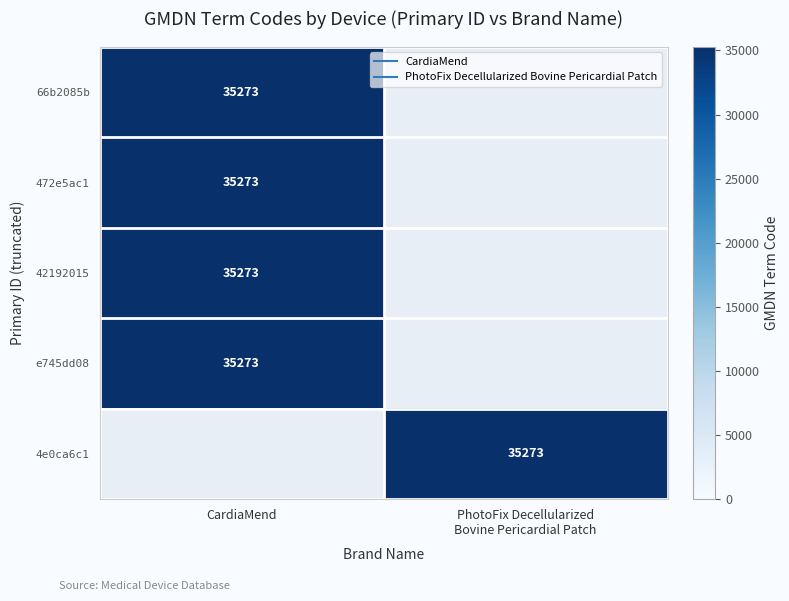

Which label corresponds to the smallest value in the chart?

PhotoFix Decellularized
Bovine Pericardial Patch